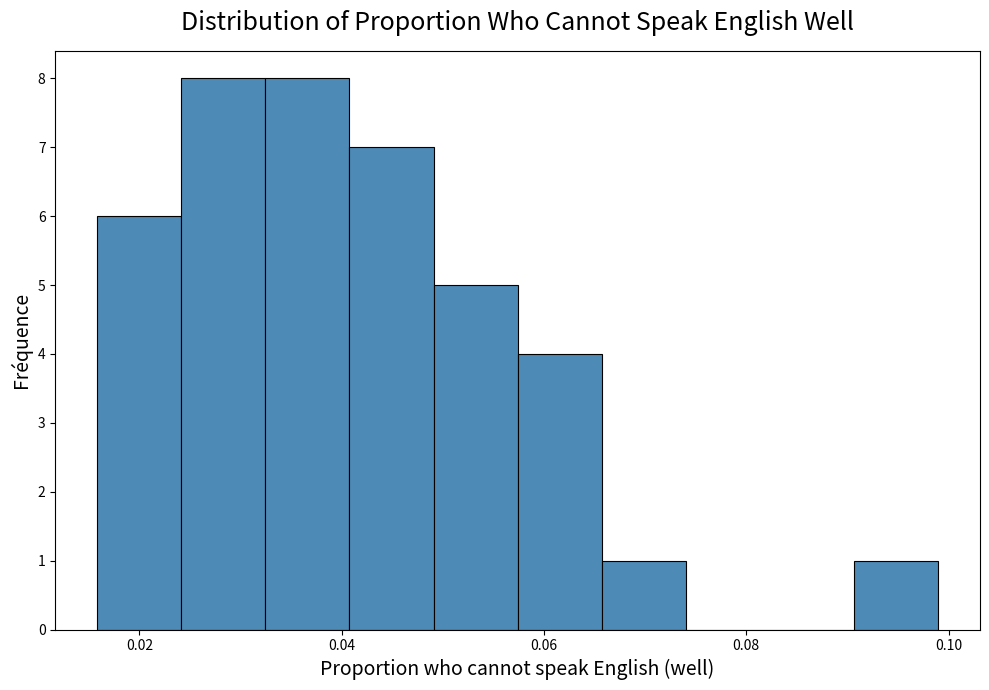

Reading left to right, list every bar in this chart as the range it spans on the x-axis followed by its height. Neither the bar edges nor the heights are printed on the chart, so give them approximately, as read against the axes.

0.016 to 0.024: 6
0.024 to 0.032: 8
0.032 to 0.040: 8
0.040 to 0.050: 7
0.050 to 0.058: 5
0.058 to 0.066: 4
0.066 to 0.074: 1
0.074 to 0.082: 0
0.082 to 0.090: 0
0.090 to 0.098: 1